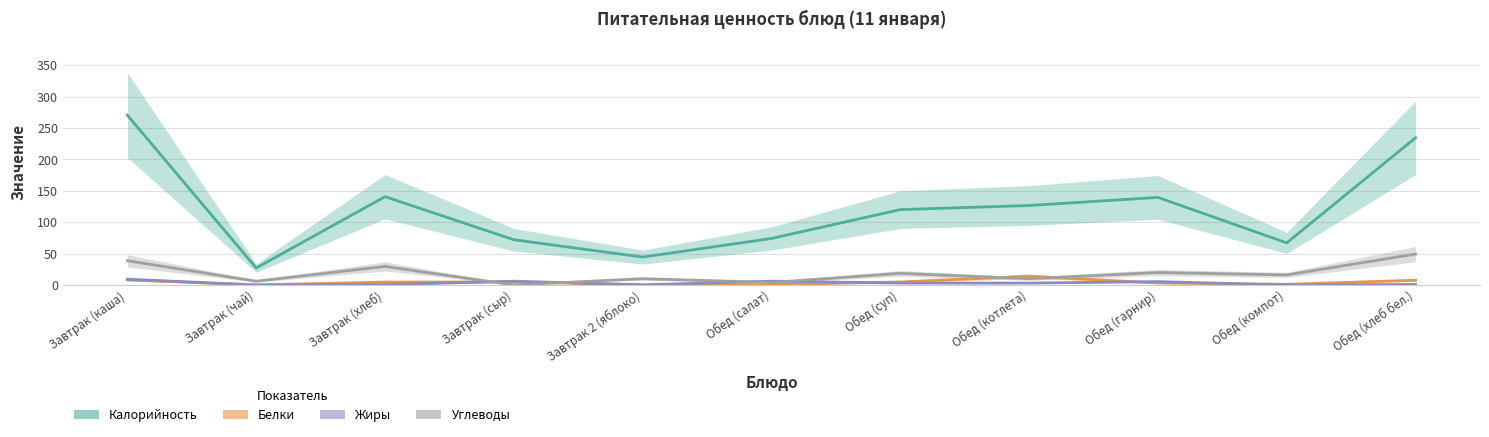

In Белки, how many points are higher than both neighbors (excluding endpoints)?

2